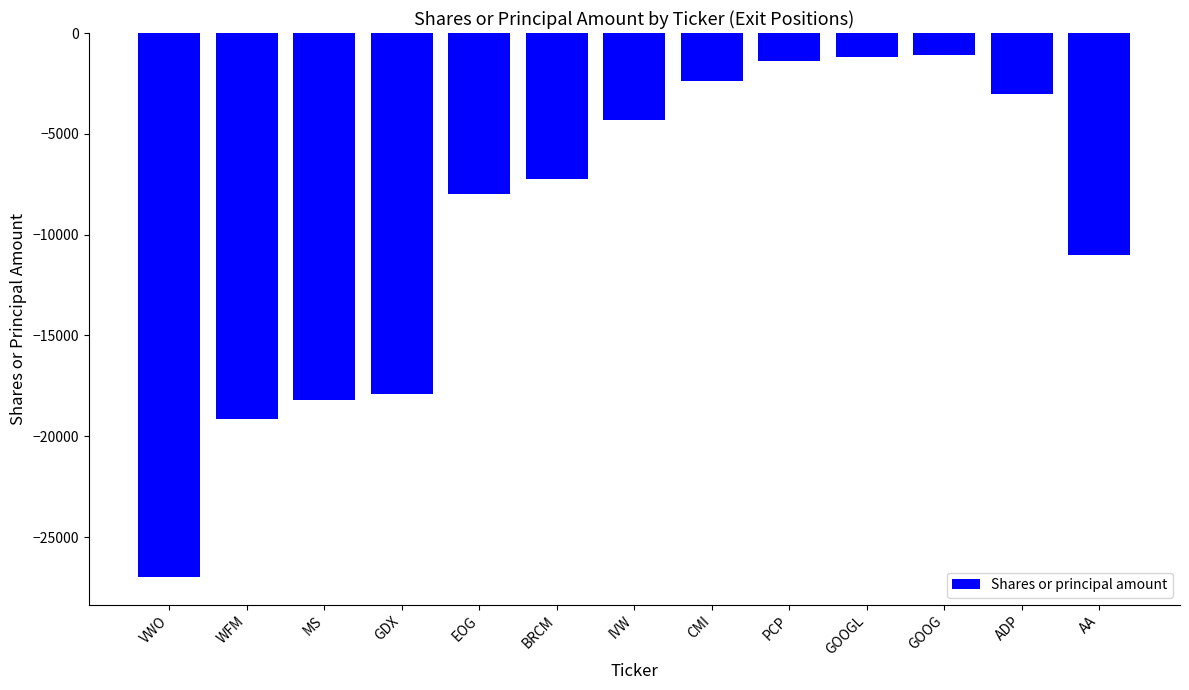

Is it true that the value at WFM is -19160?

True